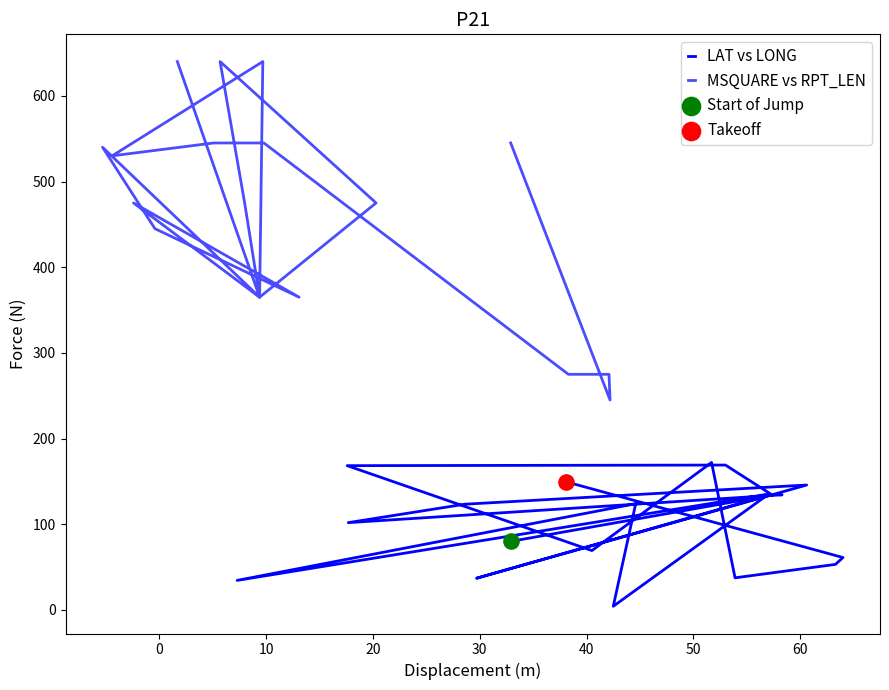

What are all the series names shown in the legend?

LAT vs LONG, MSQUARE vs RPT_LEN